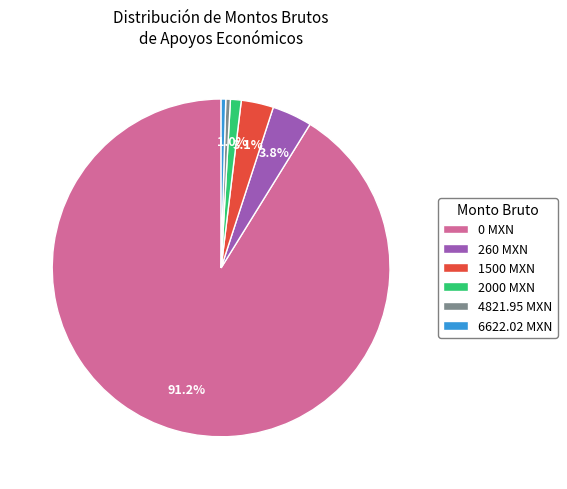

Is there any slice that represents more than half of the pie?

Yes